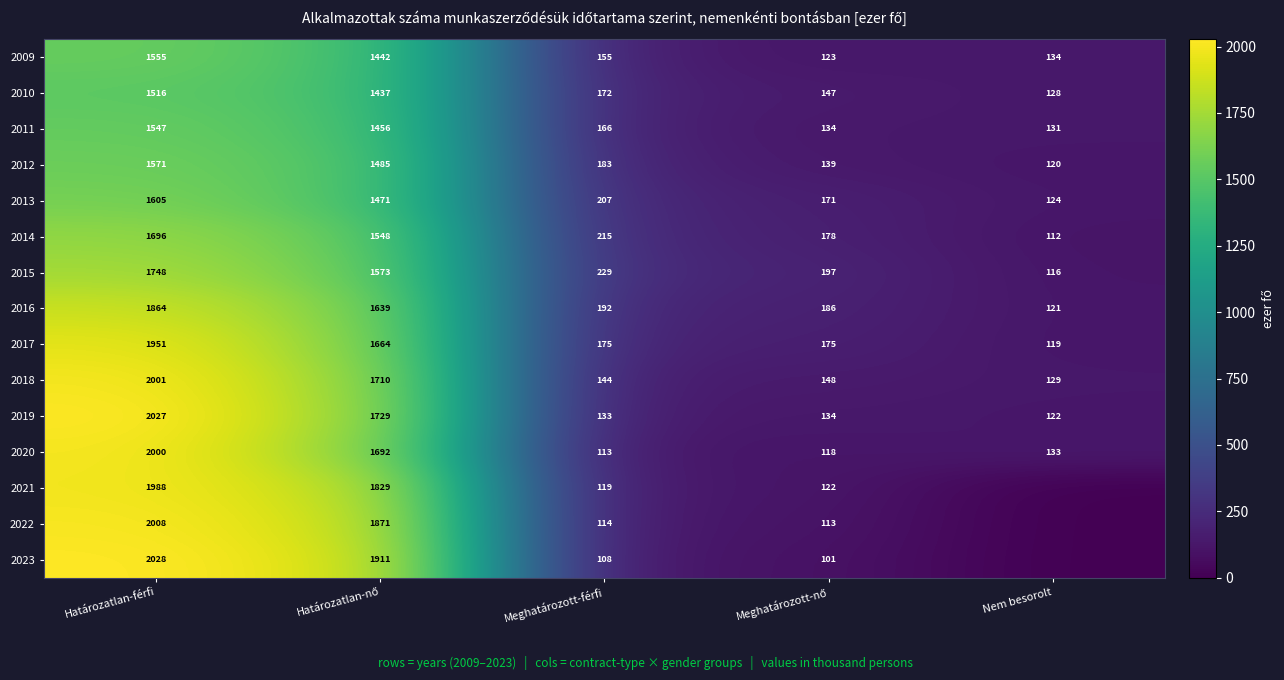

Is it true that 2023 equals 108 at Meghatározott-férfi?

True